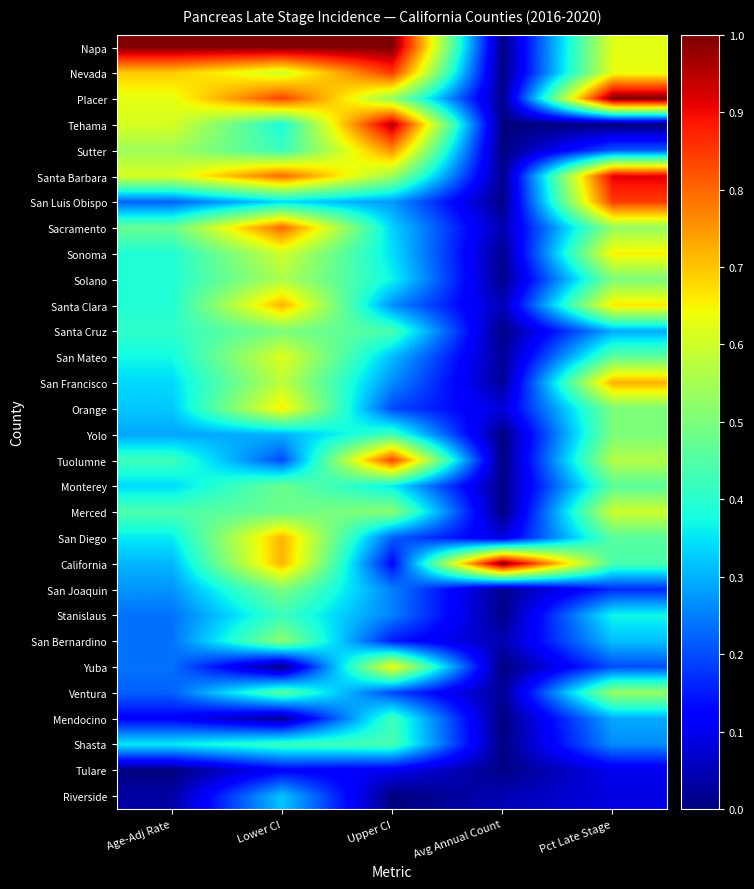

Which has a higher value, Age-Adj Rate or Lower CI?

Age-Adj Rate